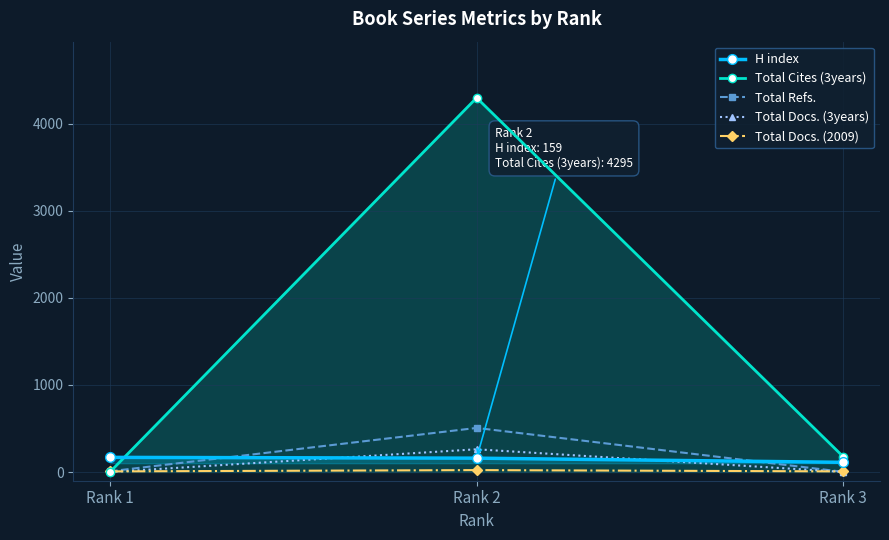

Which has a higher value, Rank 3 or Rank 1?

Rank 1